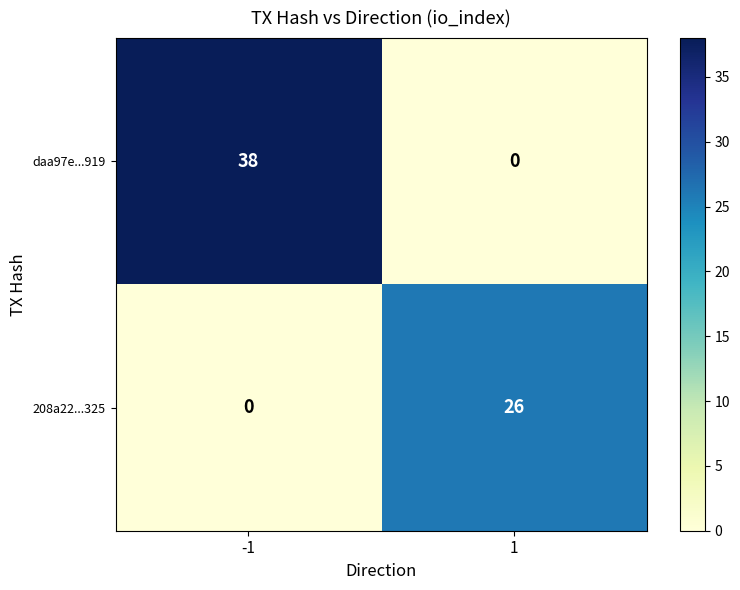

Which series has the largest range (max minus min)?

daa97e...919